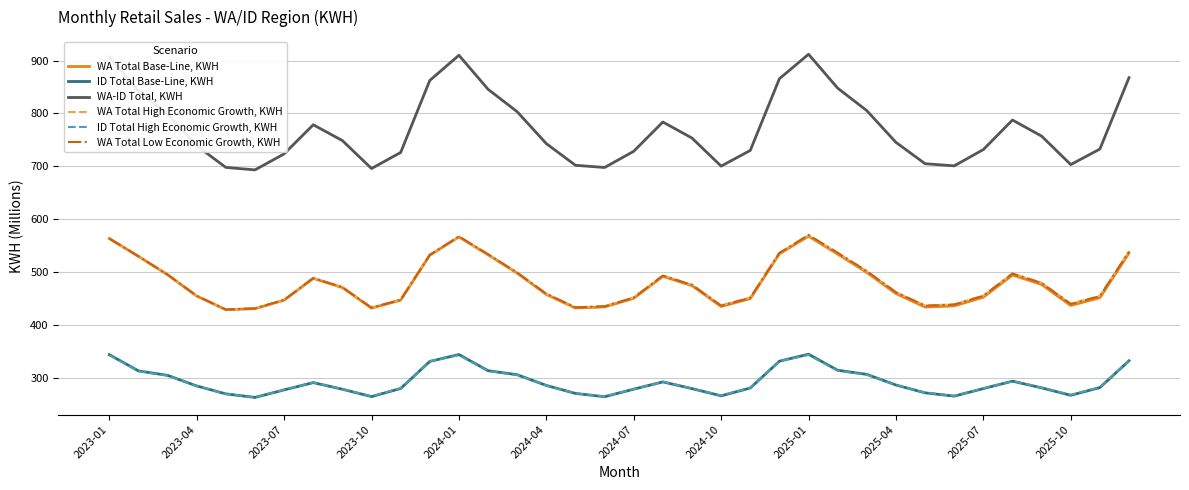

True or false: ID Total Base-Line, KWH and WA Total Base-Line, KWH cross at least once.

False